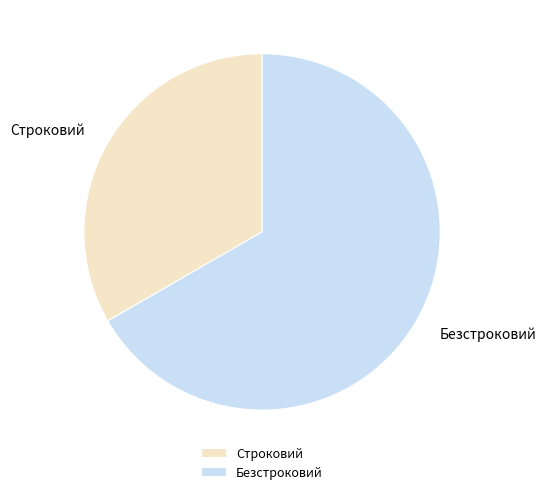

Combined, do Строковий and Безстроковий account for over 50%?

Yes